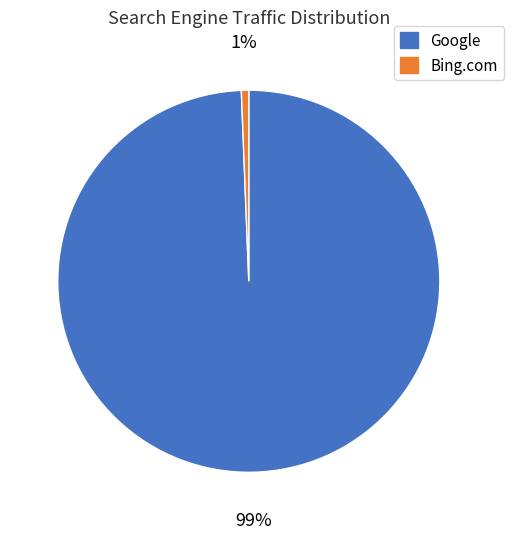

Combined, do Bing.com and Google account for over 50%?

Yes